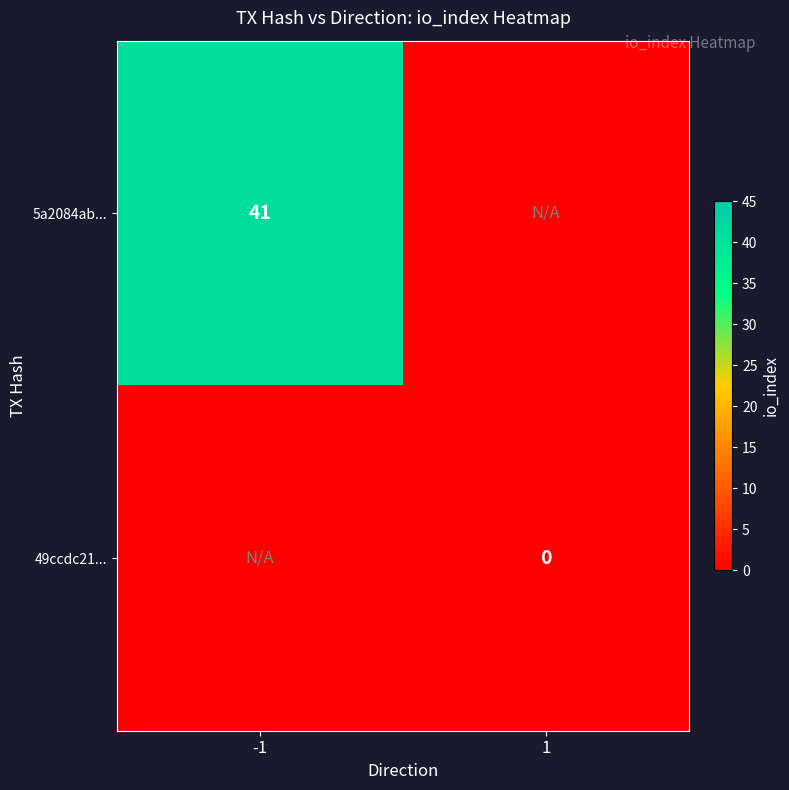

True or false: 5a2084ab... has a value of 22 at -1.

False